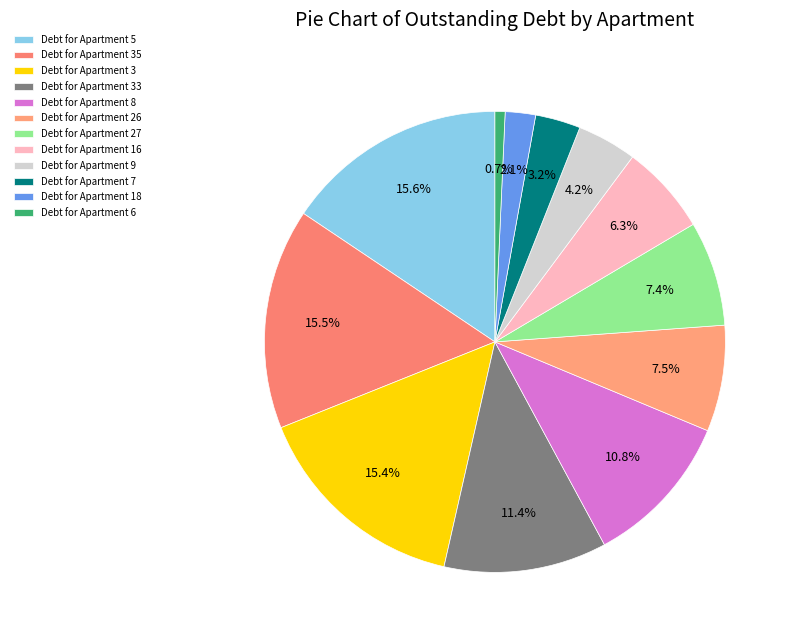

Count the number of slices in the pie.

12